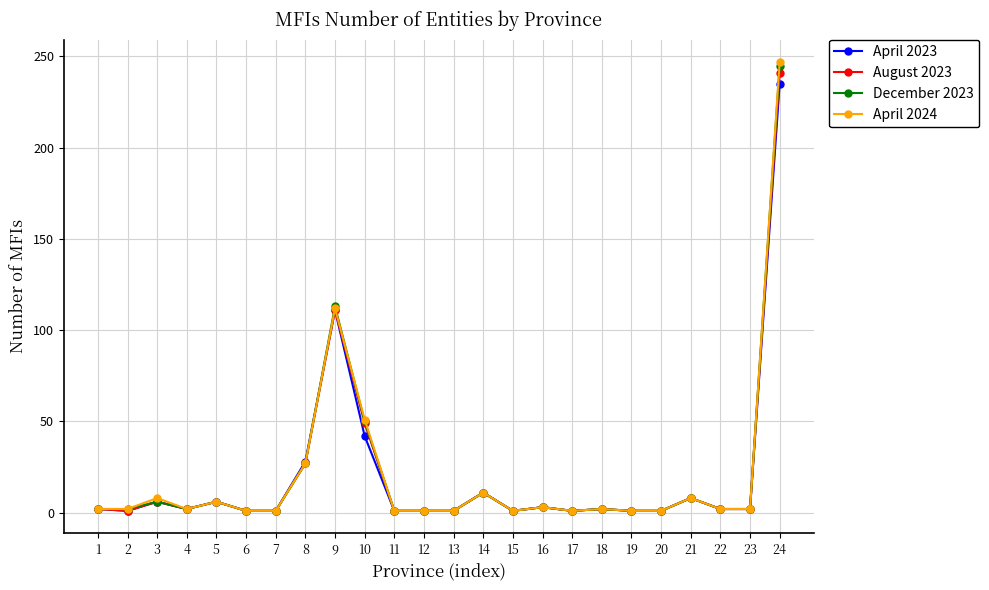

What is the greatest value displayed?

247